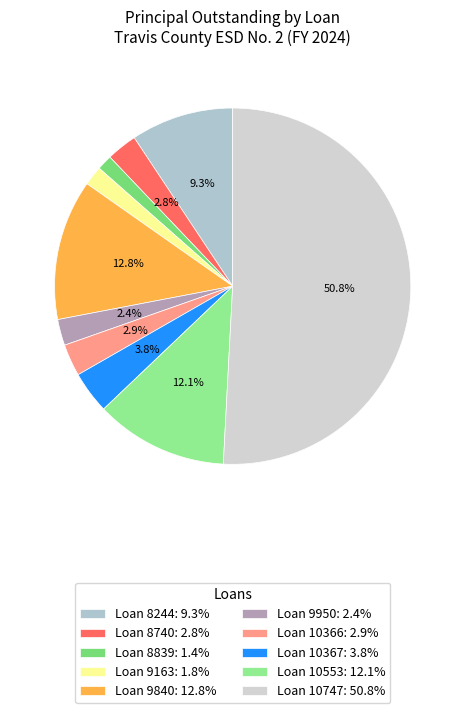

Is Loan 10747 the majority of the pie?

Yes